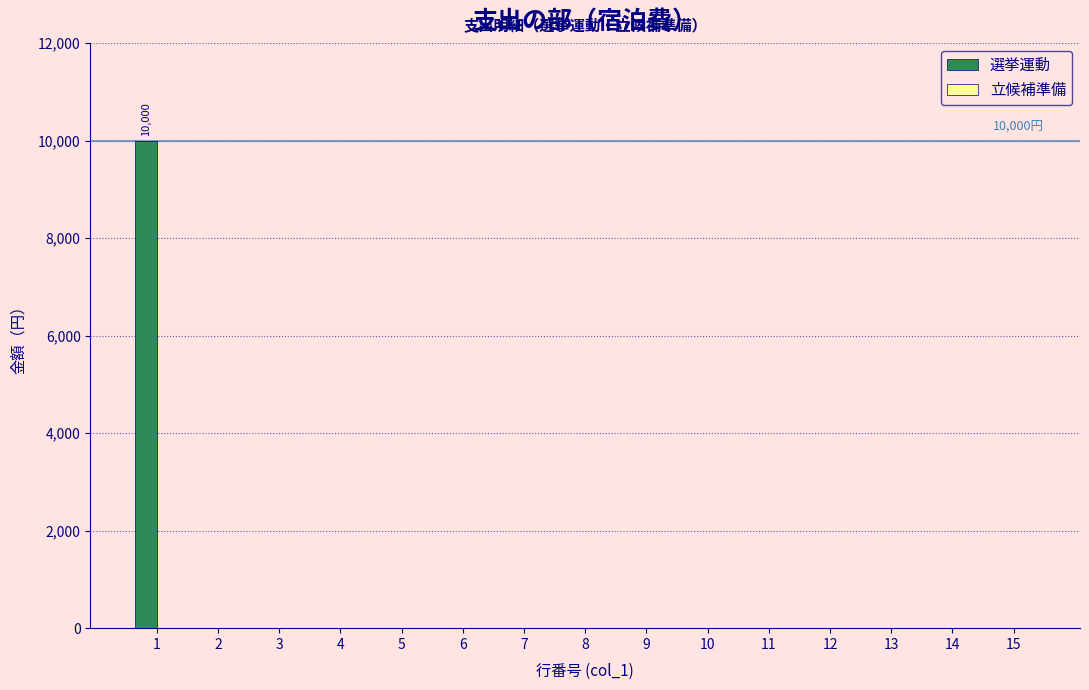

Reading right to left, transcribe all the data shown in this chart.

15=0	14=0	13=0	12=0	11=0	10=0	9=0	8=0	7=0	6=0	5=0	4=0	3=0	2=0	1=10000